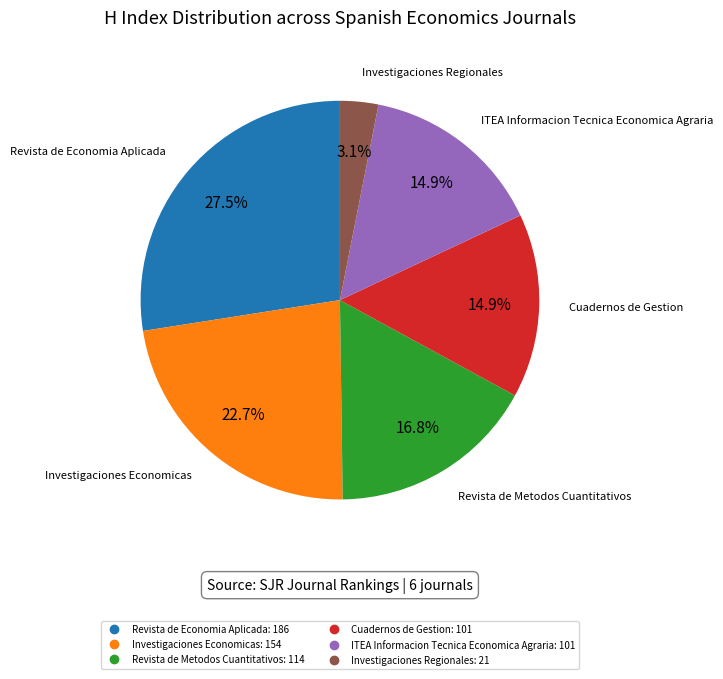

To the nearest percent, what portion does Investigaciones Economicas represent?

23%